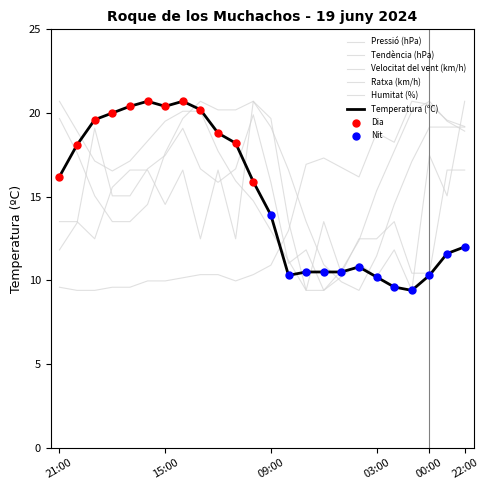

Is this an area chart (filled region under the line)?

No